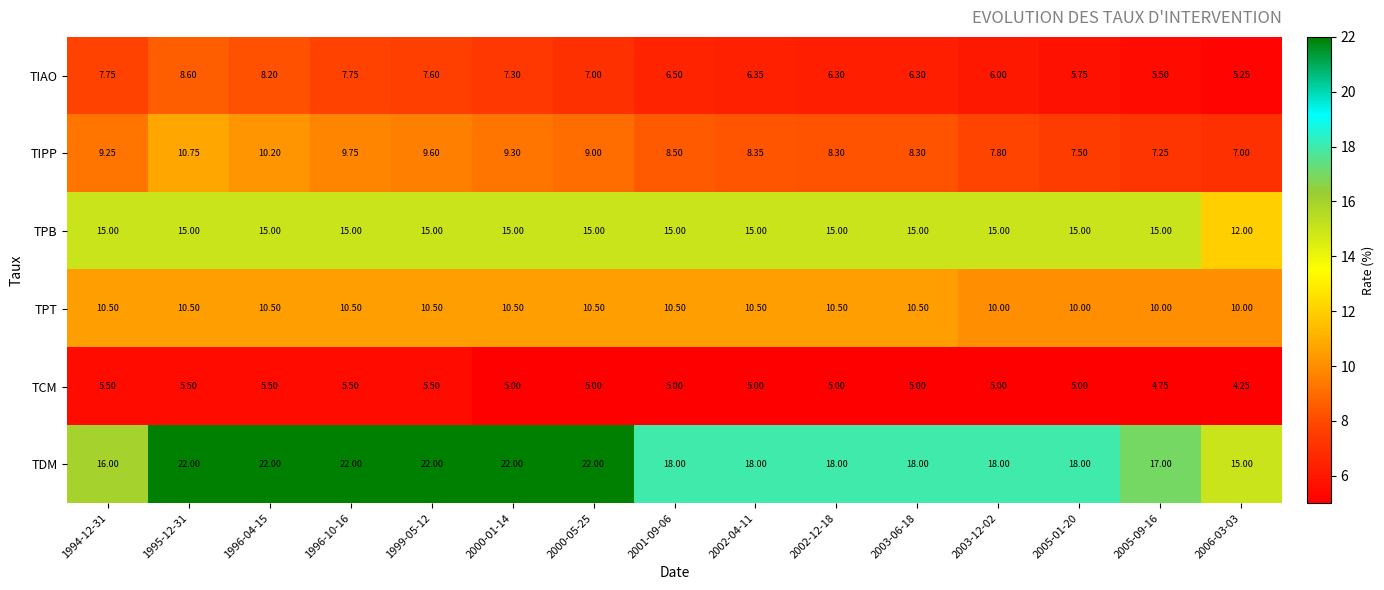

Rank the series at 2003-12-02 from lowest to highest value.

TCM, TIAO, TIPP, TPT, TPB, TDM